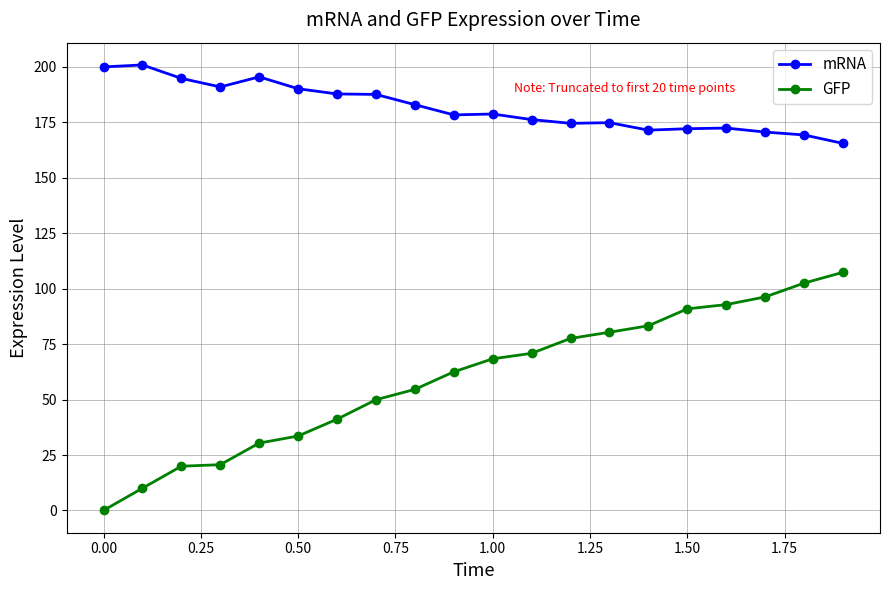

What are all the series names shown in the legend?

mRNA, GFP